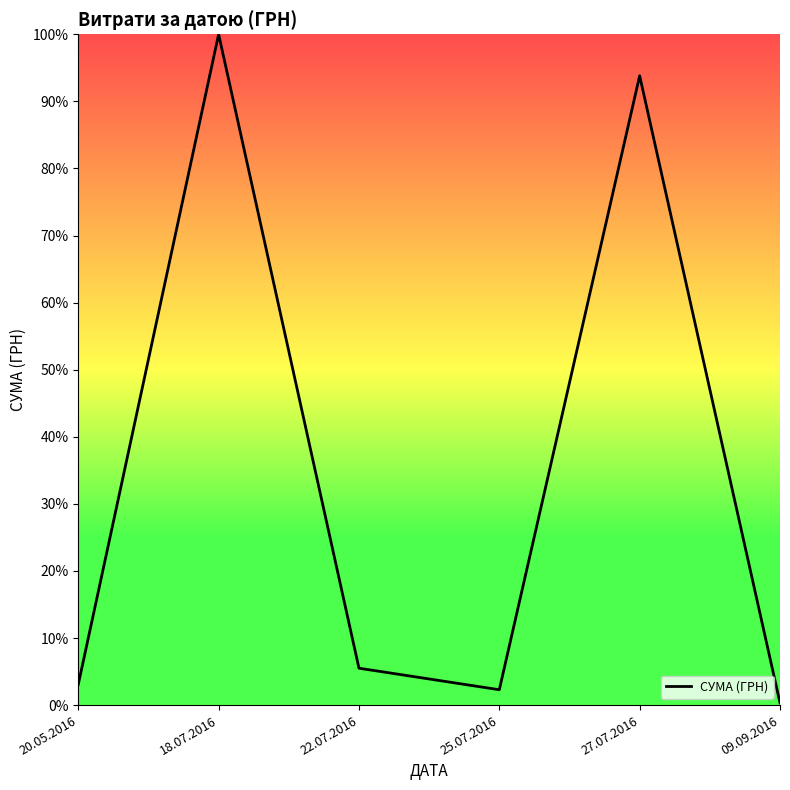

What is the average value?

34.2